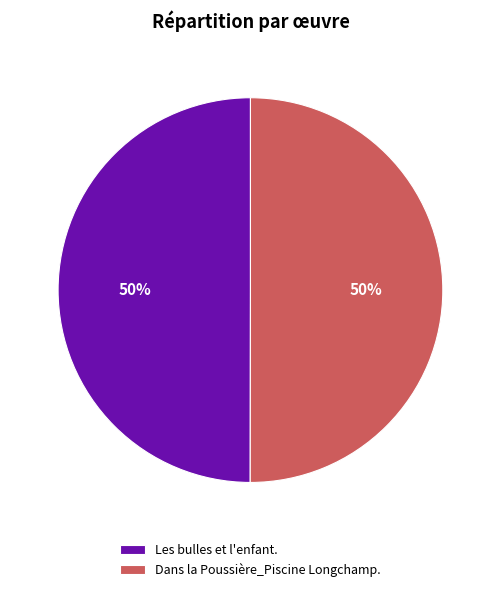

What percentage is the Les bulles et l'enfant. slice, to the nearest percent?

50%